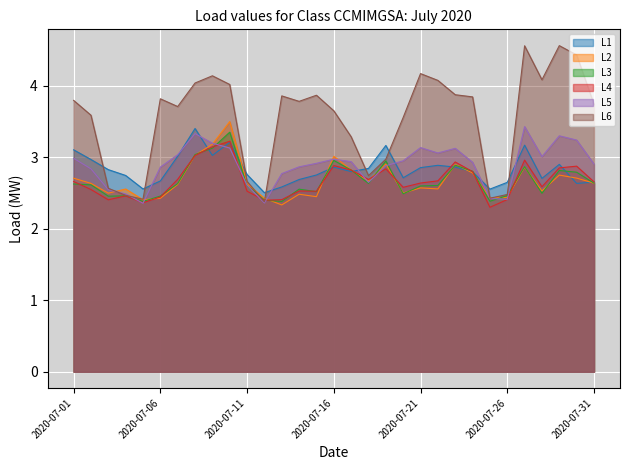

Is it true that L5 equals 4.6 at 2020-07-11?

False